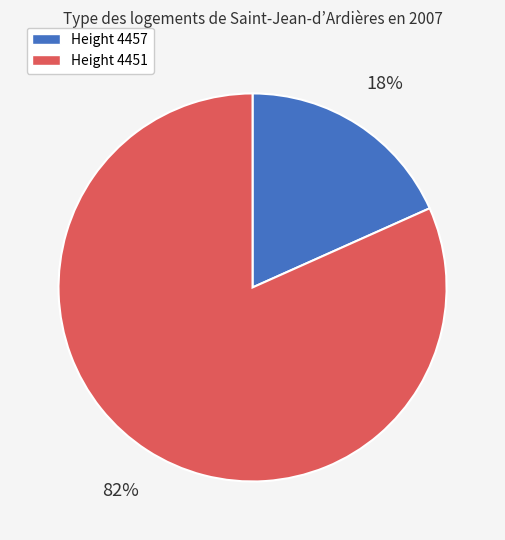

Is there a majority slice in this chart?

Yes